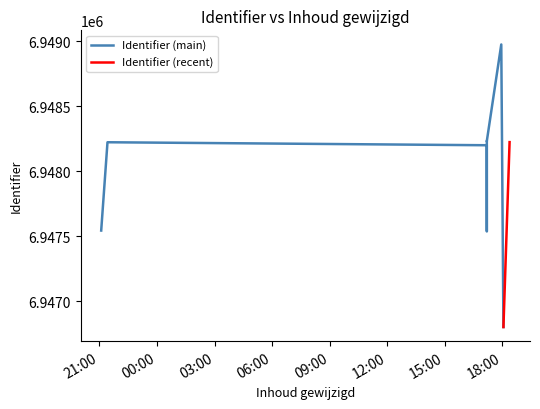

What is the approximate value at 2021-12-08 17:11:43, to the nearest 50?

6948250